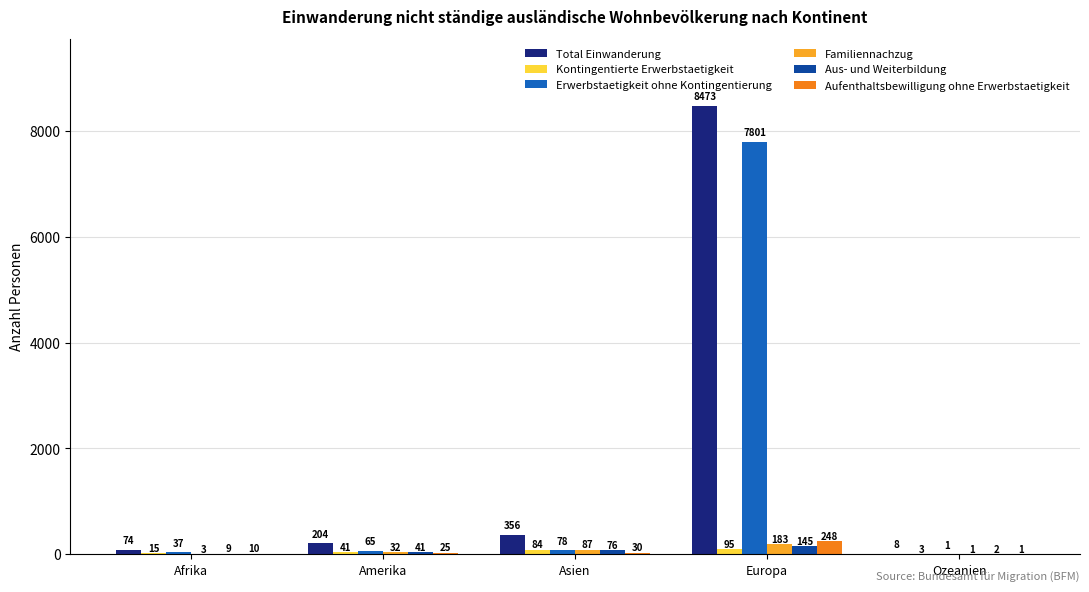

How many distinct data groups are displayed?

6